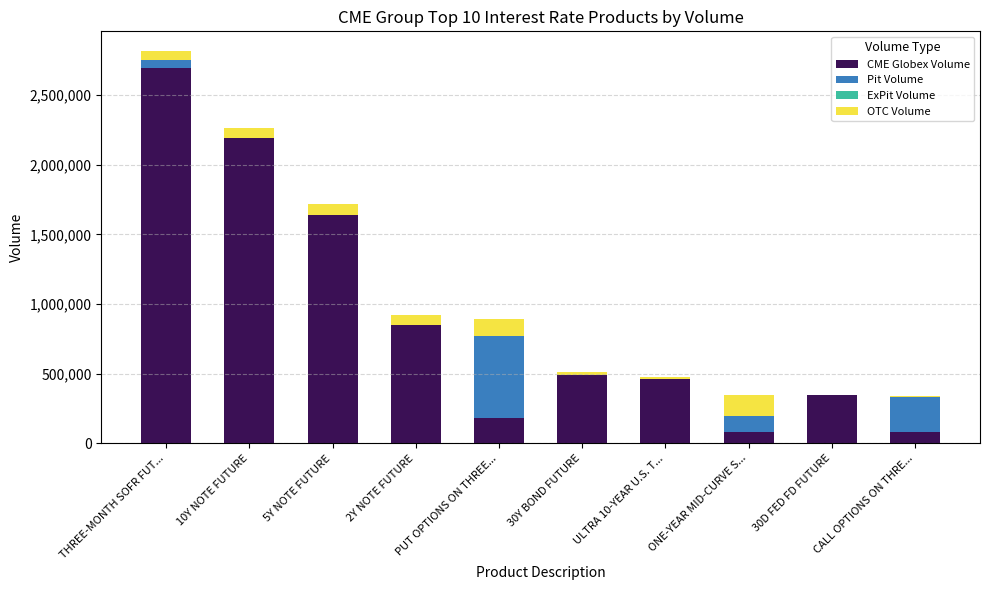

At which category is the sum across all series the highest?

THREE-MONTH SOFR FUT...